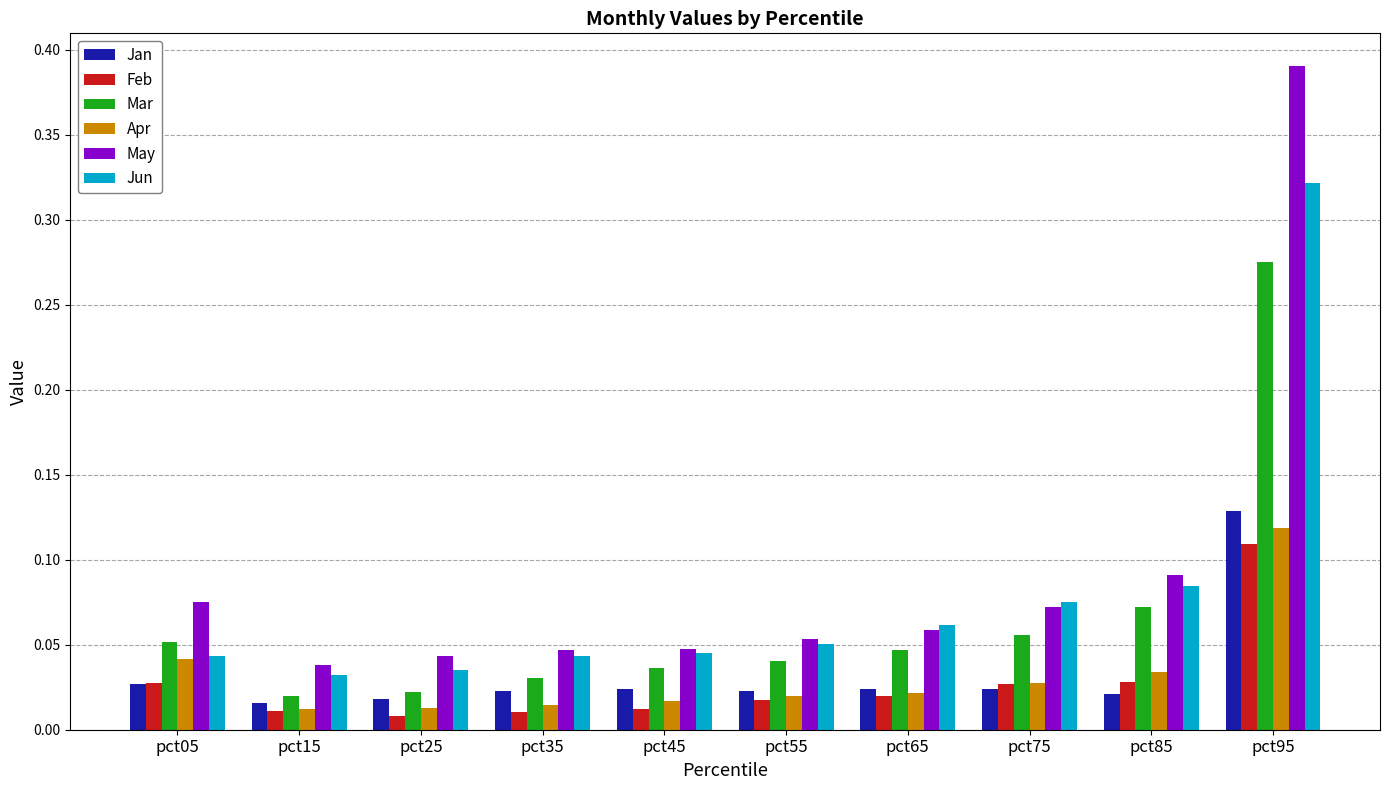

Which series changed the most between pct55 and pct65?

Jun